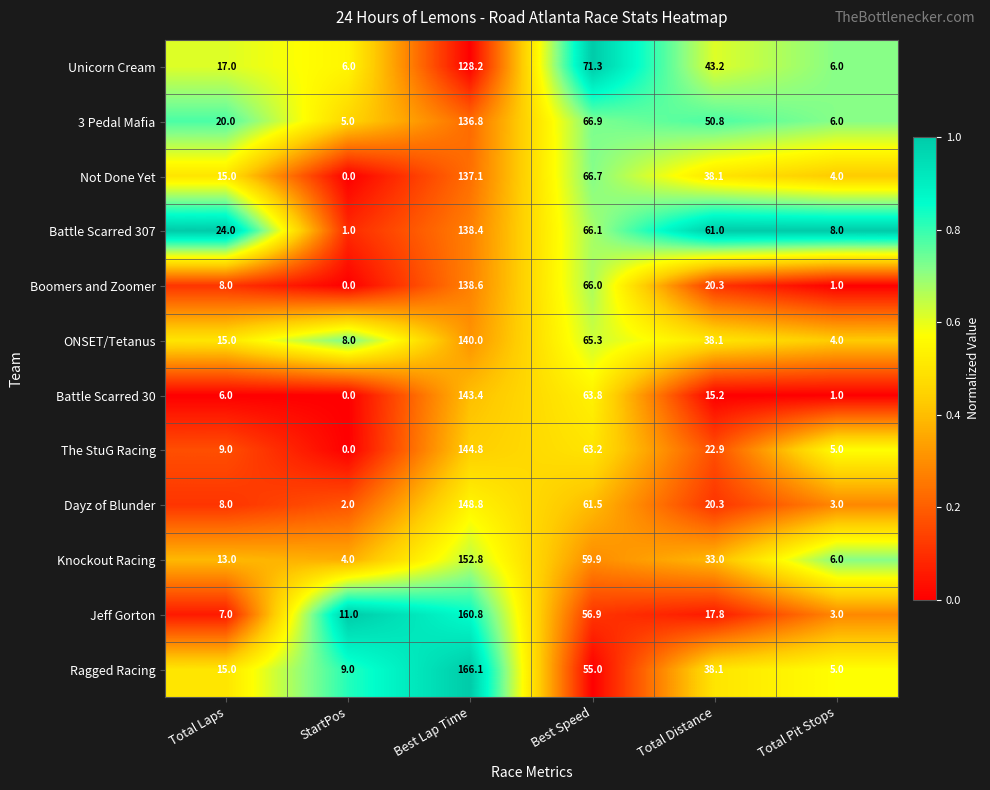

True or false: The StuG Racing has a value of 144.8 at Best Lap Time.

True